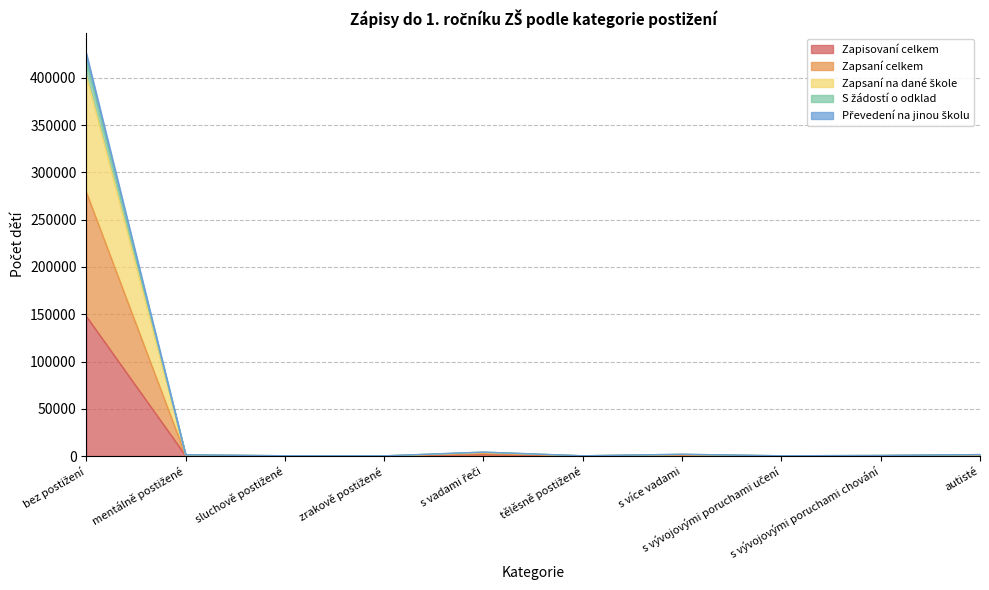

How many distinct data groups are displayed?

5